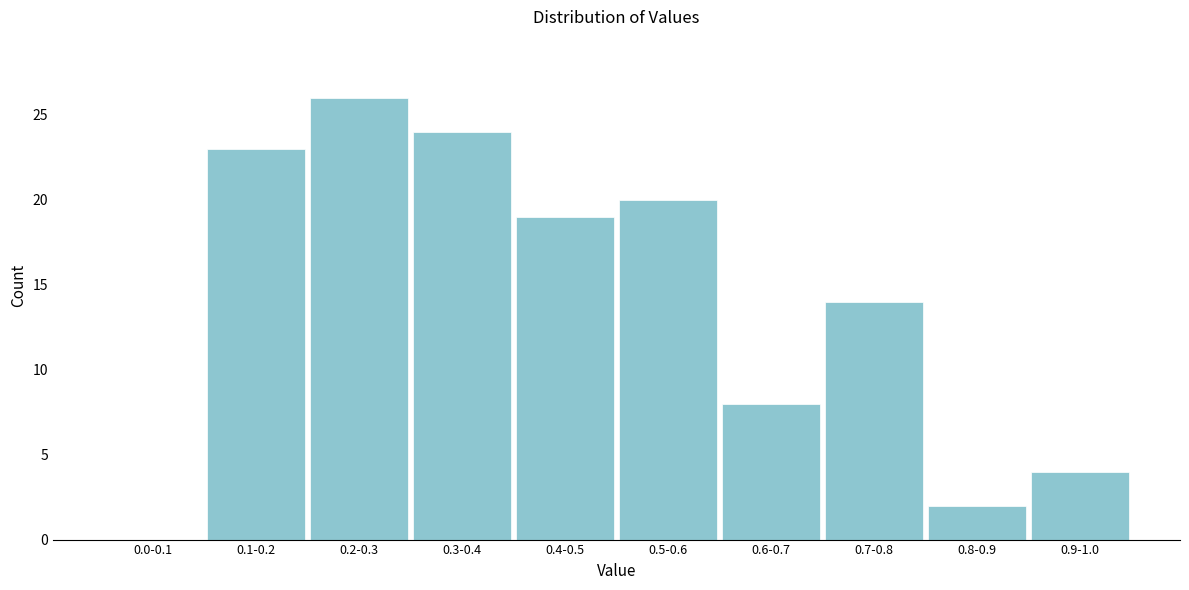

Reading left to right, extract all data points from this chart.

0.0-0.1=0	0.1-0.2=23	0.2-0.3=26	0.3-0.4=24	0.4-0.5=19	0.5-0.6=20	0.6-0.7=8	0.7-0.8=14	0.8-0.9=2	0.9-1.0=4